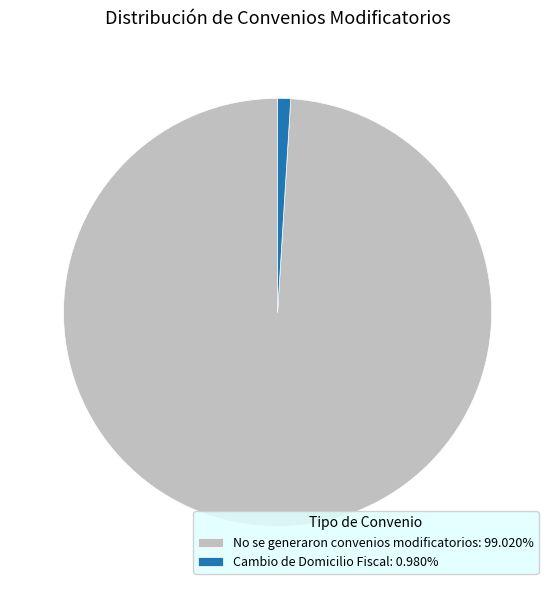

Is there any slice that represents more than half of the pie?

Yes